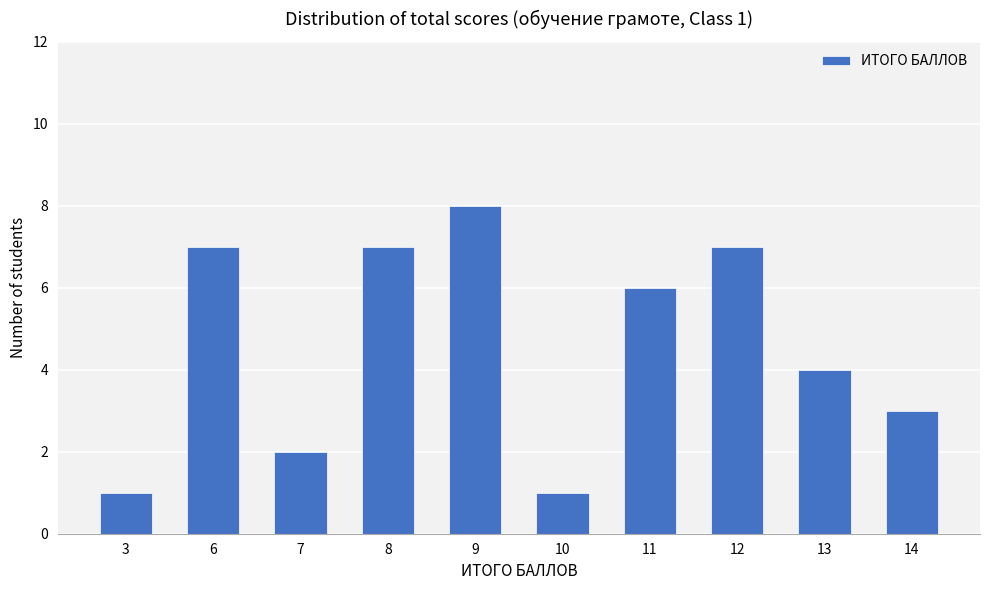

Are the bars grouped side by side (vs. stacked)?

No